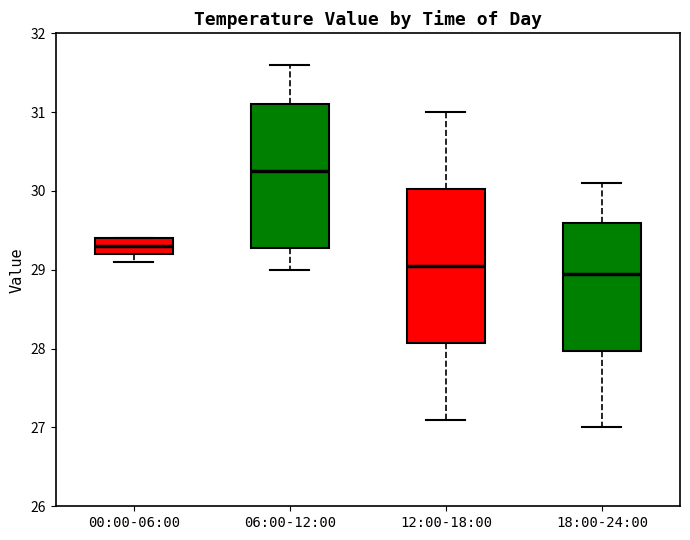

Reading left to right, transcribe this box plot: for each box, give where its median line is, the range the box spans, and where its two whiskers end, as read against the y-axis. The values are not printed on the chart, so give them approximately, as read against the axis.

00:00-06:00: median 29.3, box 29.2 to 29.4, whiskers 29.1 to 29.4
06:00-12:00: median 30.3, box 29.3 to 31.1, whiskers 29.0 to 31.6
12:00-18:00: median 29.1, box 28.1 to 30.0, whiskers 27.1 to 31.0
18:00-24:00: median 29.0, box 28.0 to 29.6, whiskers 27.0 to 30.1